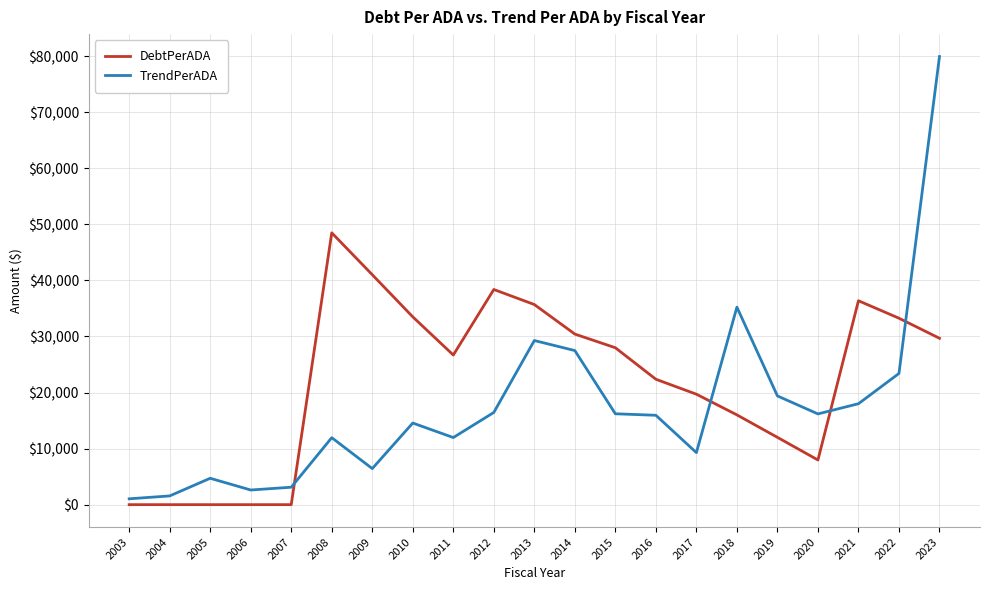

Which series has the largest total across all categories?

DebtPerADA